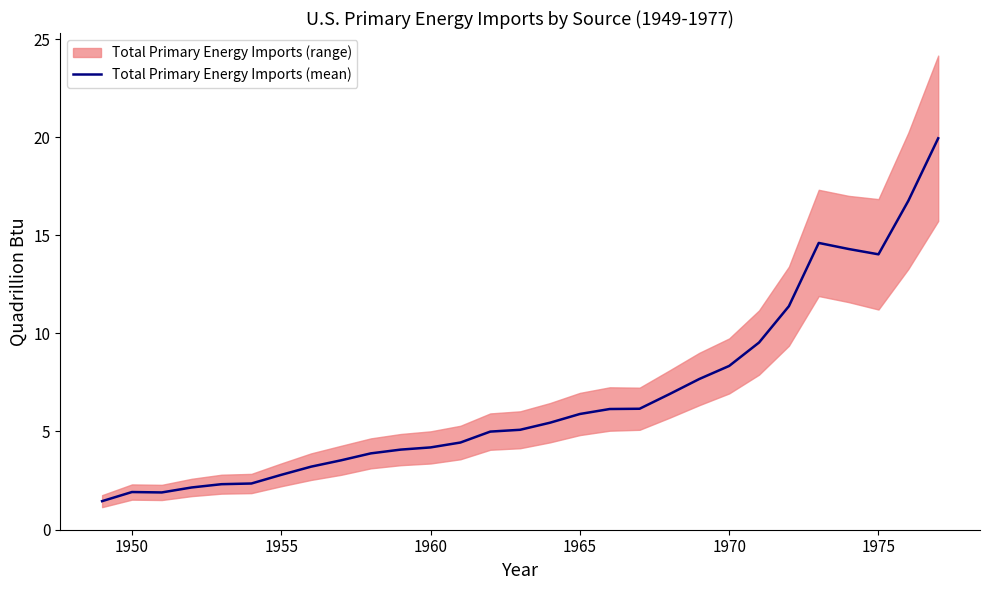

True or false: Total Primary Energy Imports (mean) has a value of 1.7 at 1955.

False